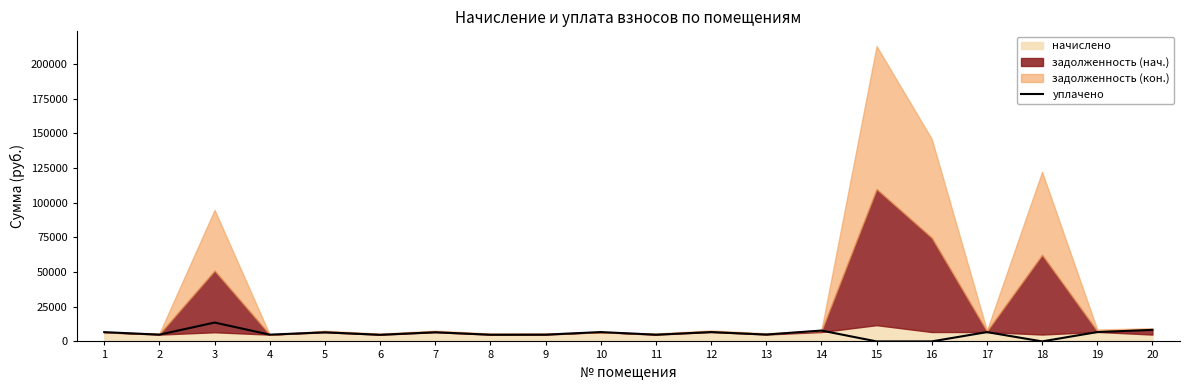

At which category does the chart reach its minimum across all series?

15